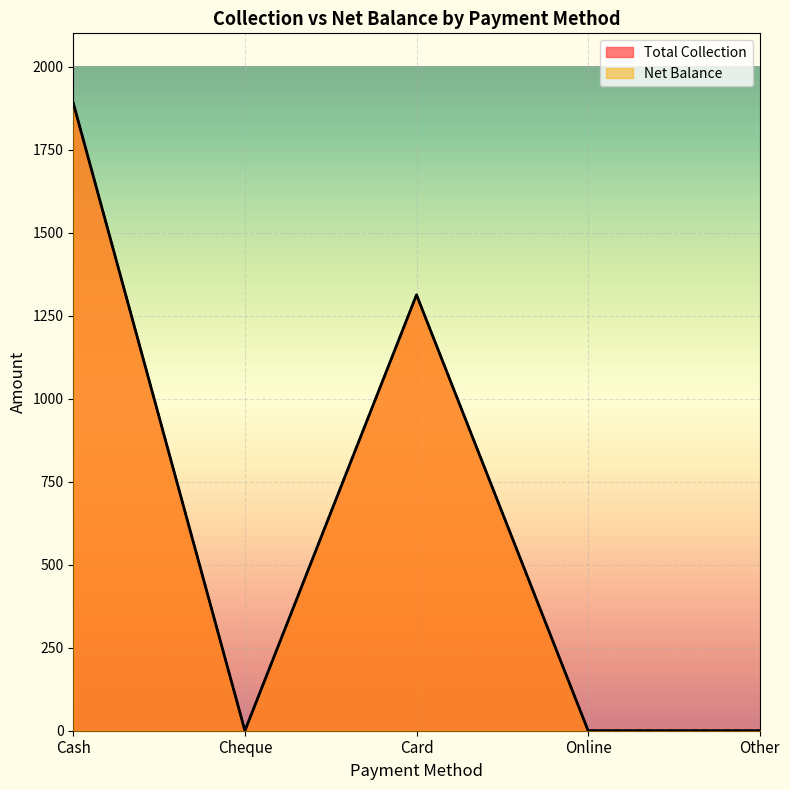

True or false: Total Collection has a value of 629.9 at Cheque.

False